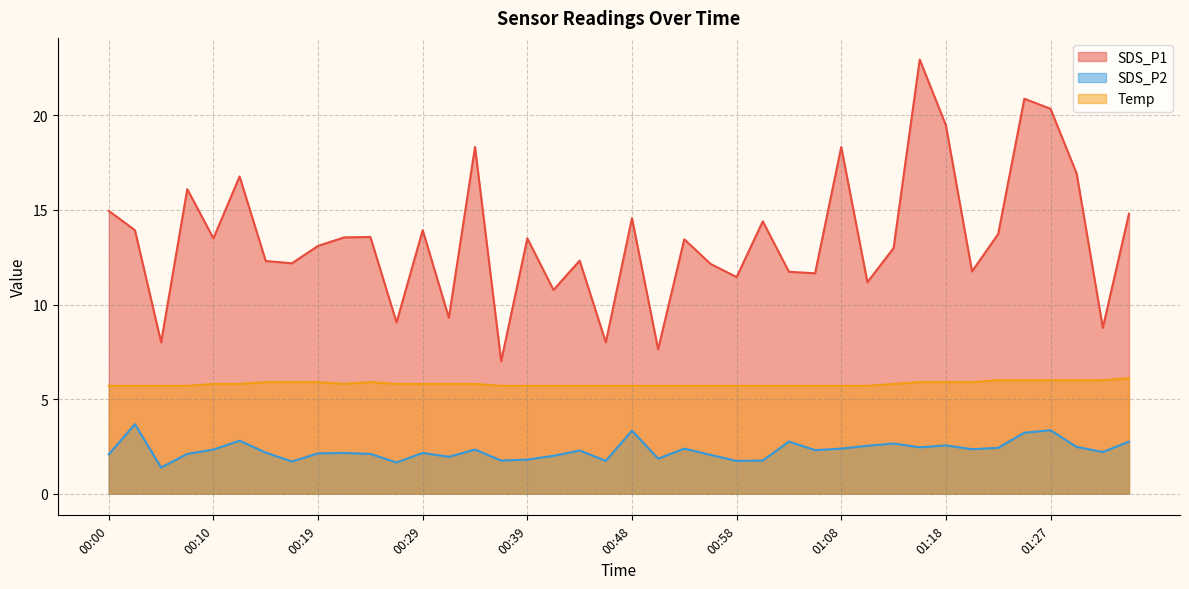

What is the difference between the second highest and second lowest values in the Temp series?

0.3